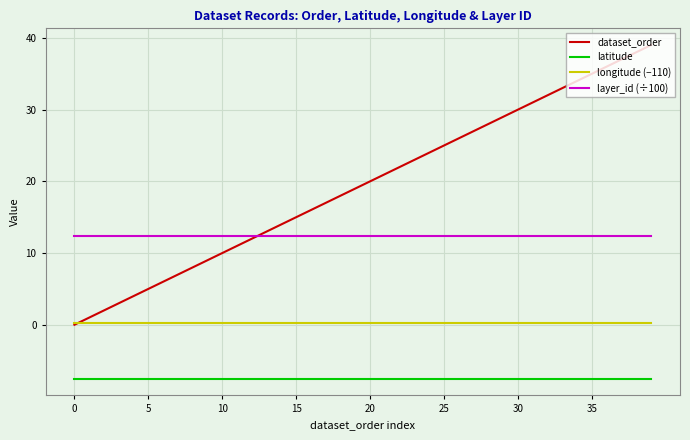

Which series has the widest spread of values?

dataset_order